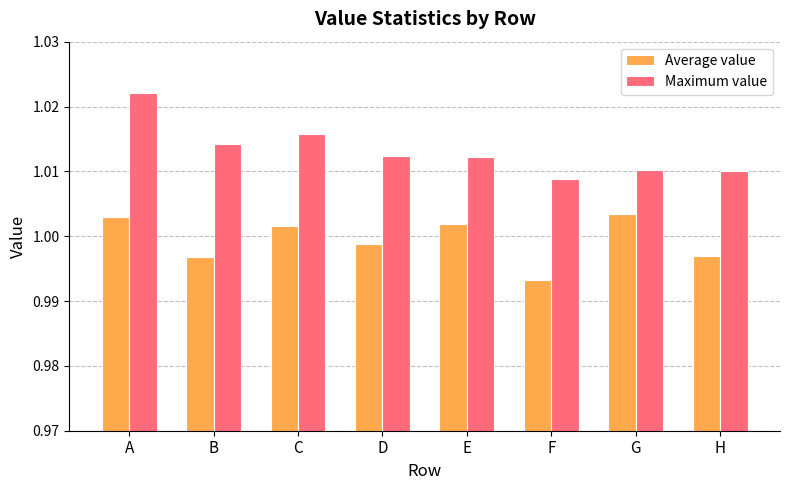

Where does the Average value series first go above 1?

A